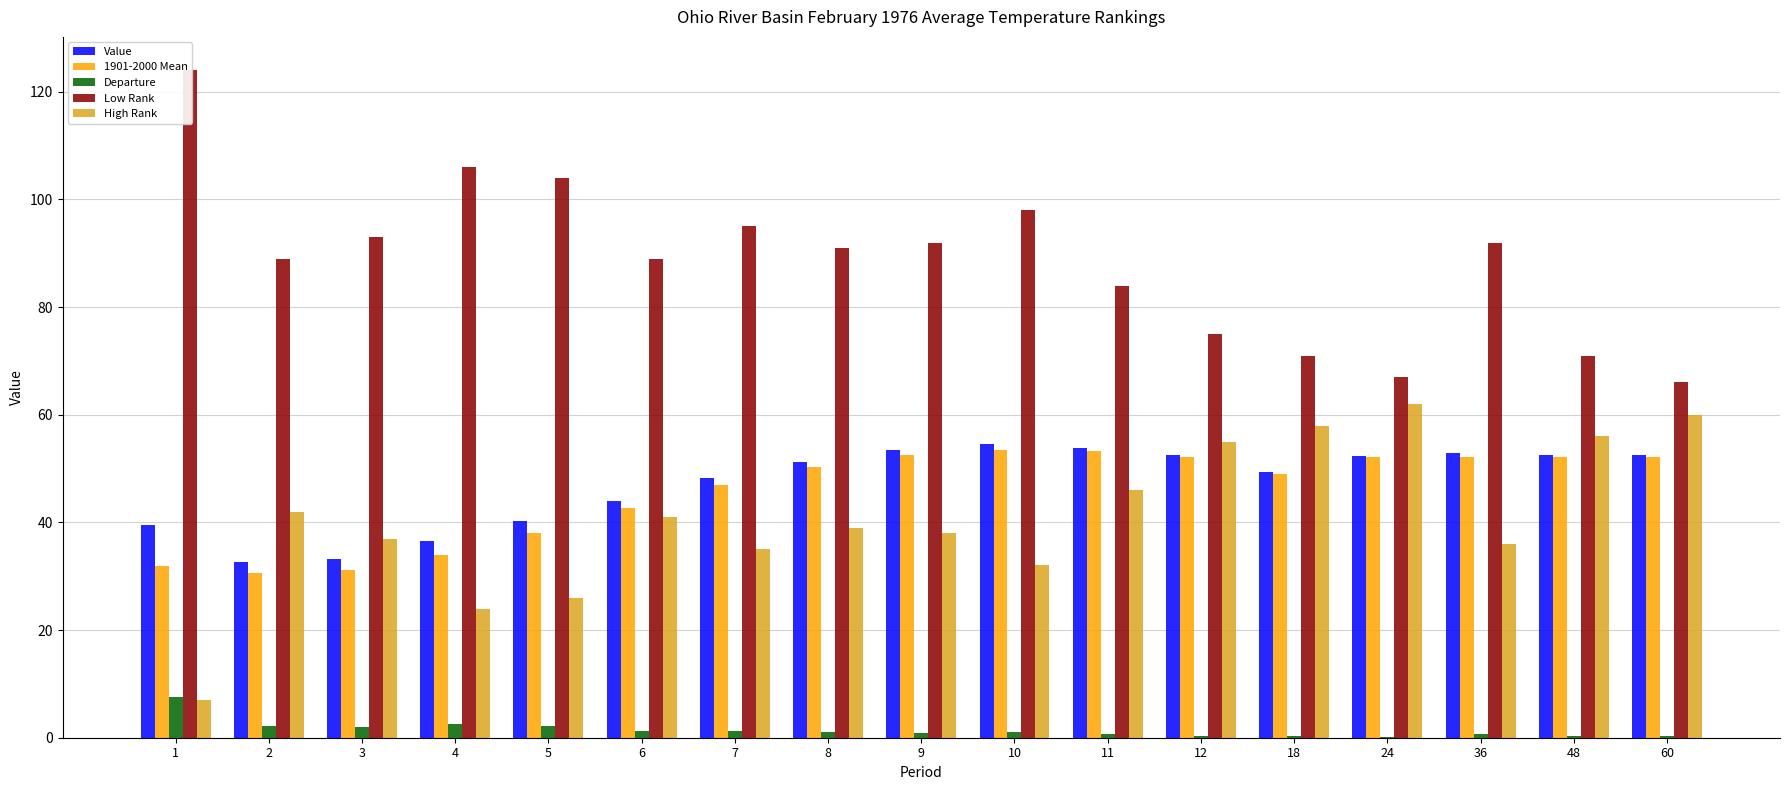

At which category does the chart reach its minimum across all series?

24